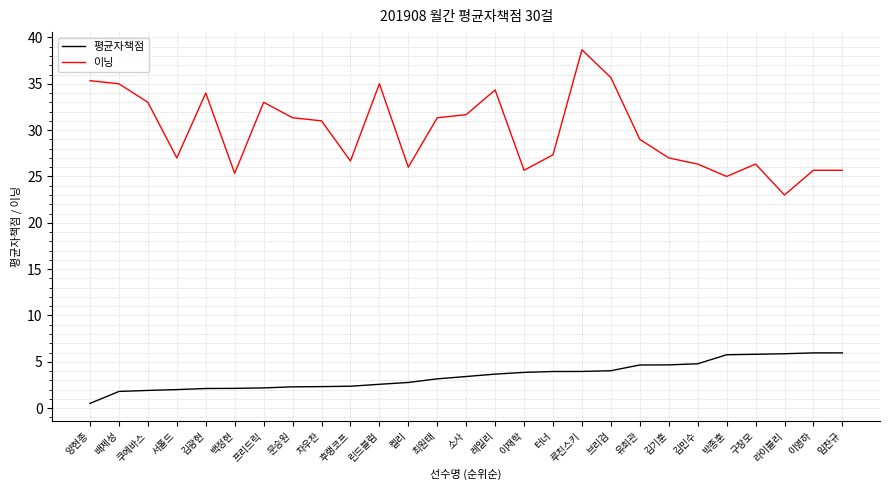

What is the difference between the 이닝 values at 김민수 and 문승원?

5.0